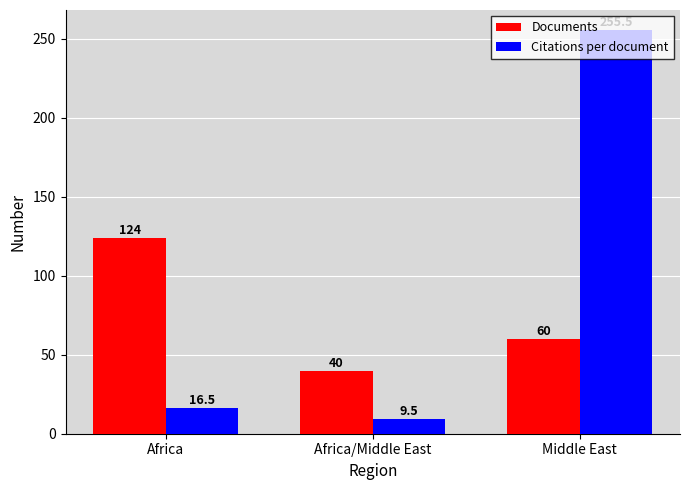

Which series has the largest range (max minus min)?

Citations per document